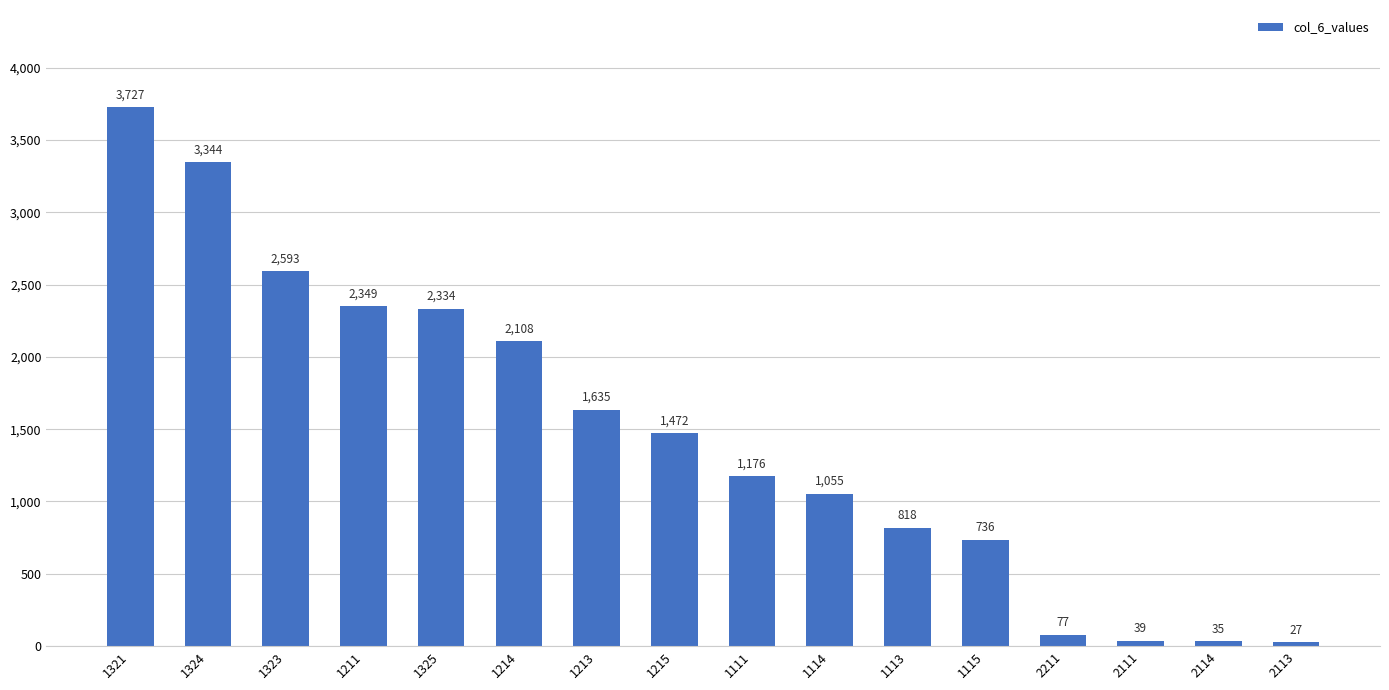

The chart shows a value of 763 at 1215. True or false?

False